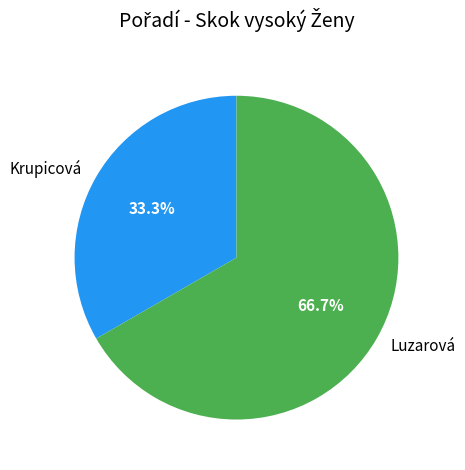

Which slice is the smallest?

Krupicová